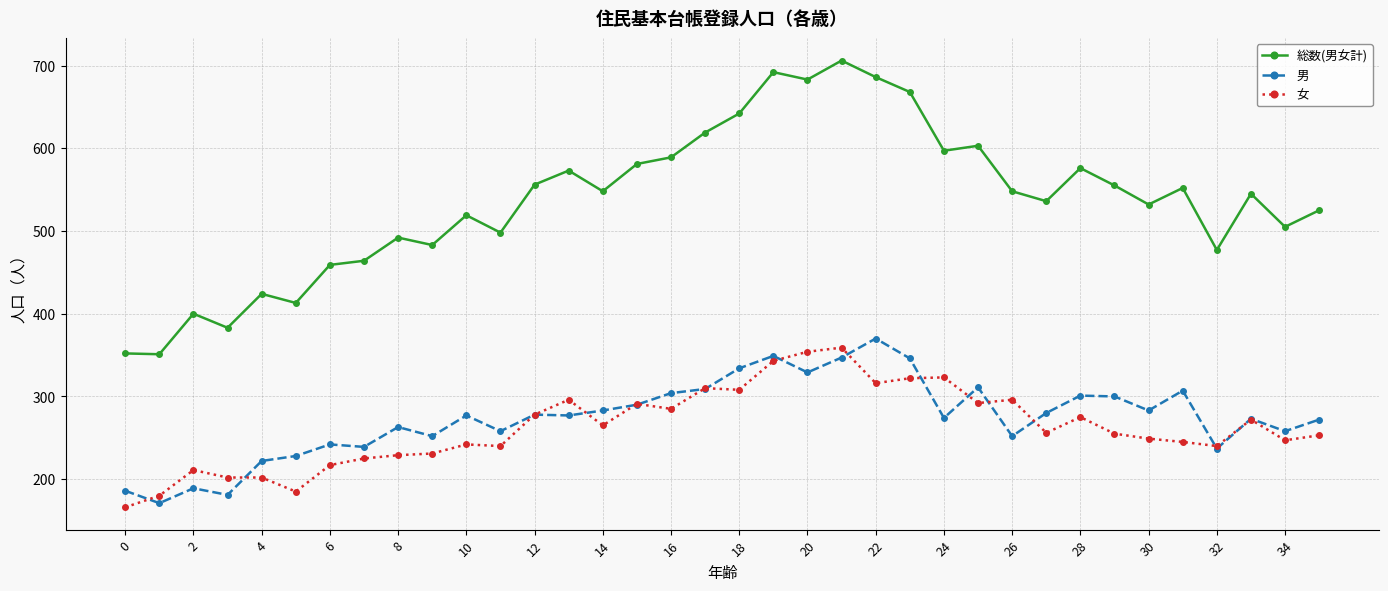

True or false: 女 and 総数(男女計) intersect in this chart.

False